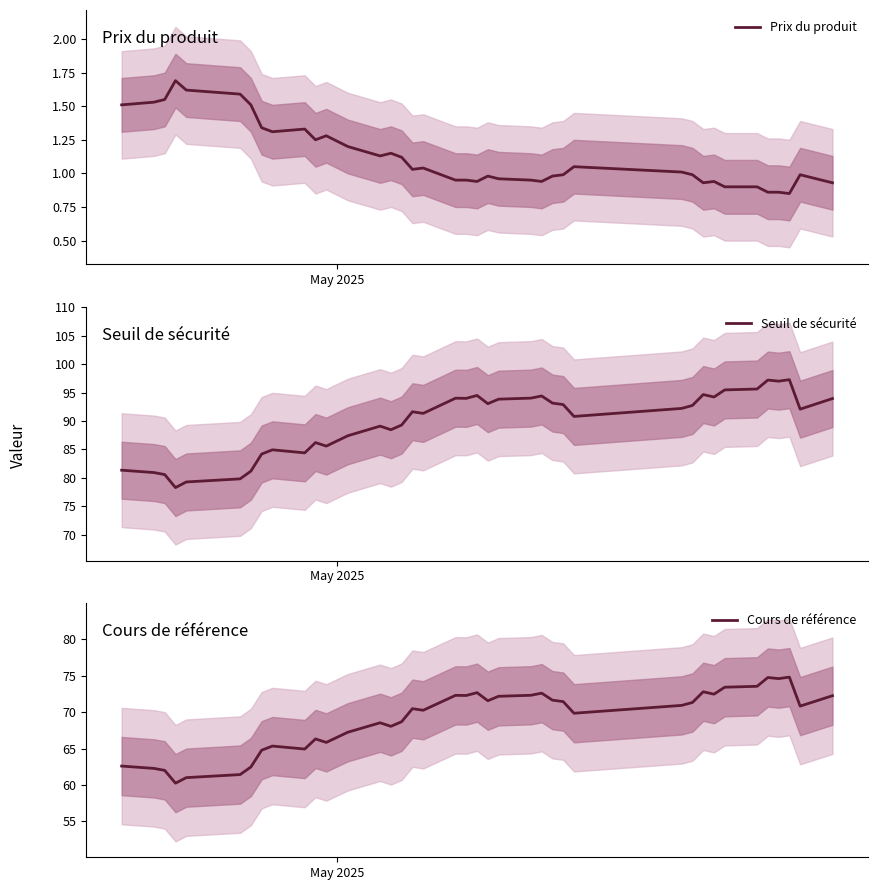

What is the difference between the maximum and second lowest values in the Cours de référence series?

13.8